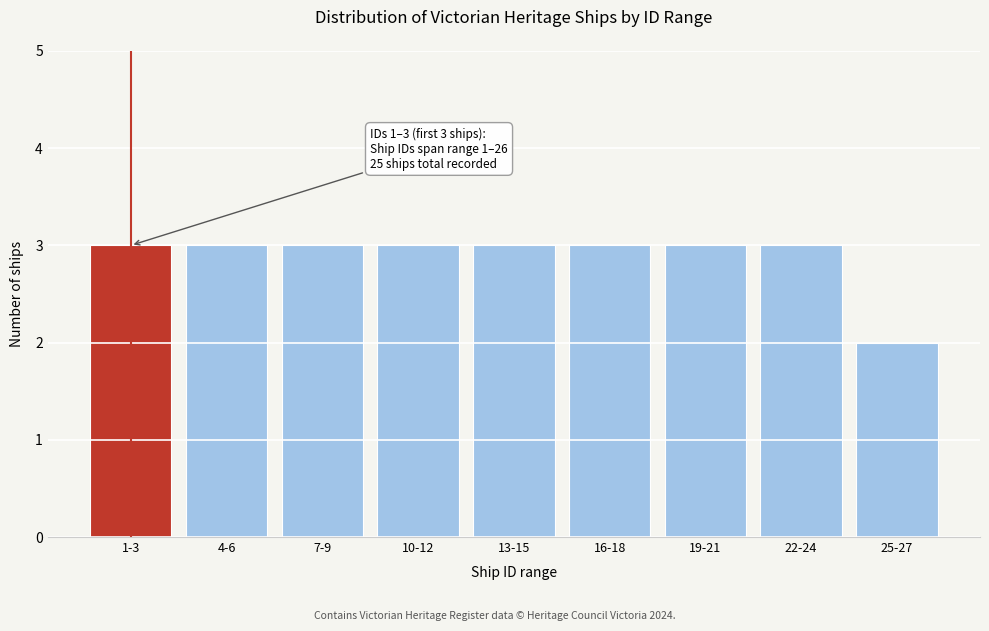

Reading left to right, what are all the values shown in this chart?

3	3	3	3	3	3	3	3	2